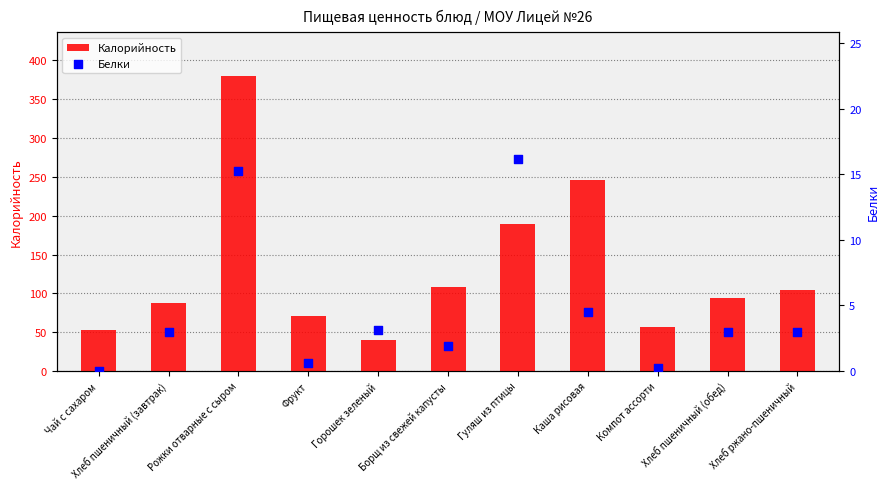

What are all the series names shown in the legend?

Калорийность, Белки